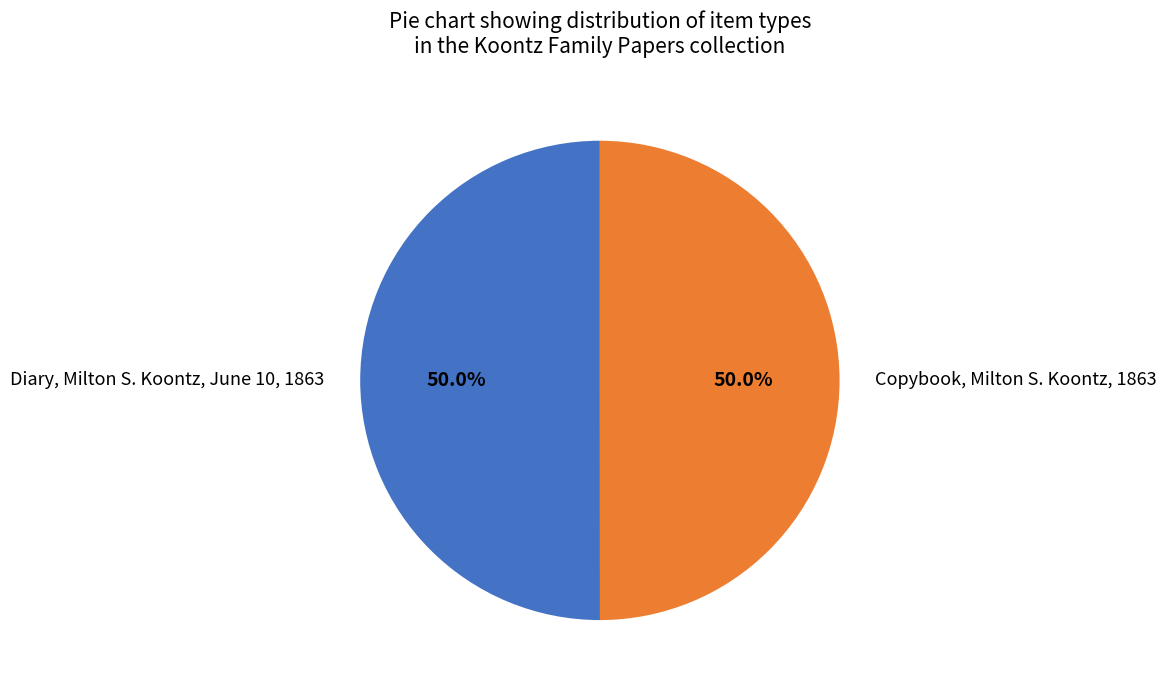

Count the number of slices in the pie.

2